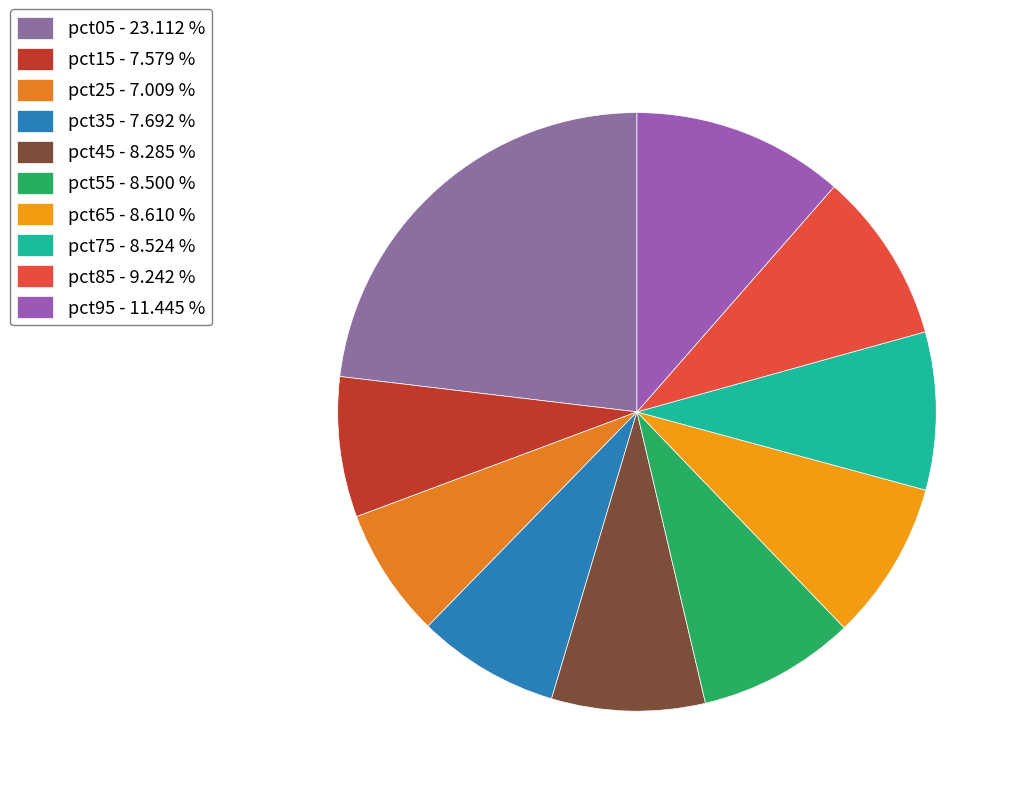

How many segments does this pie chart have?

10